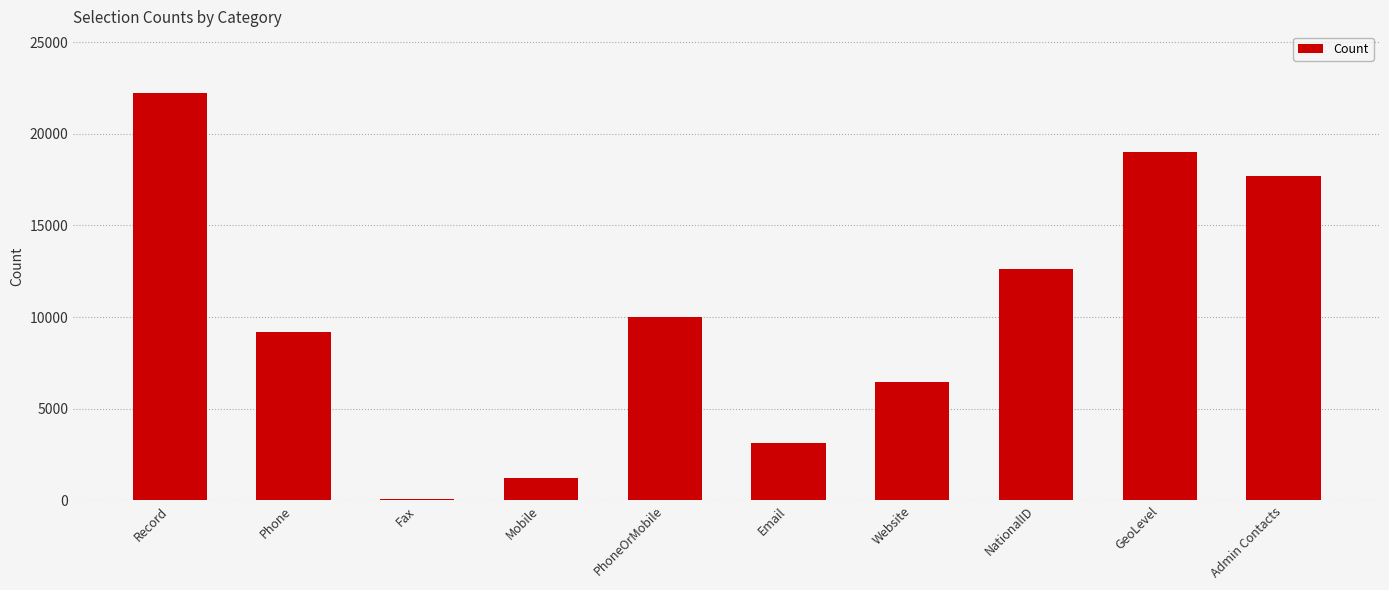

Which has a higher value, GeoLevel or NationalID?

GeoLevel